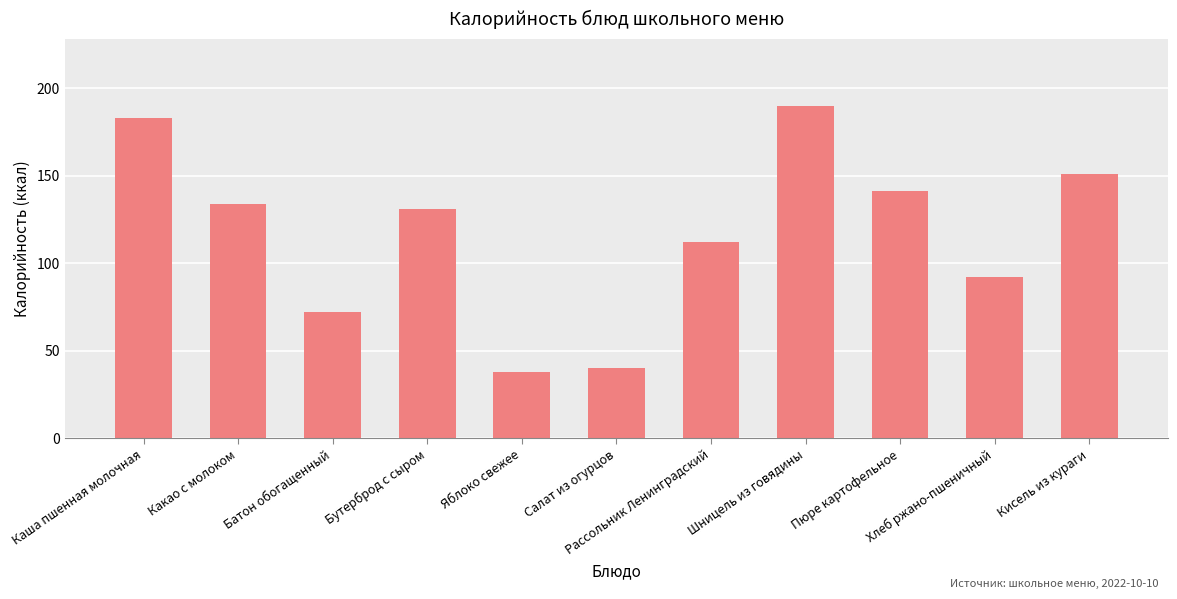

Where does the data first go above 131?

Каша пшенная молочная